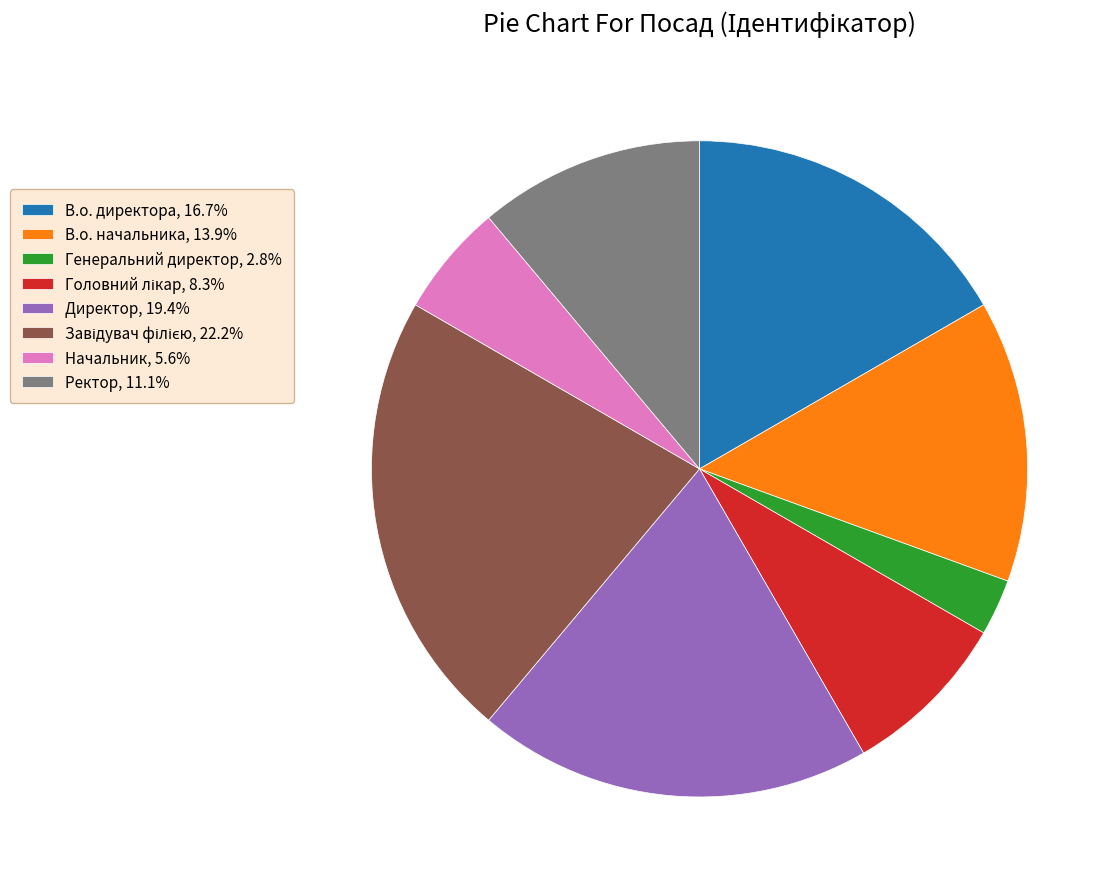

Does any single category account for the majority?

No